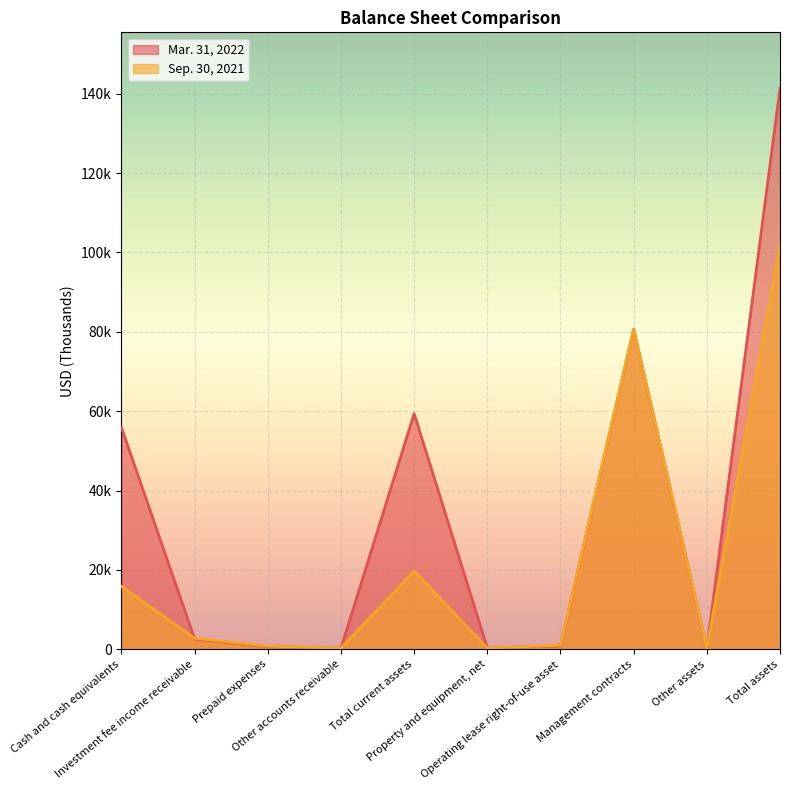

List the series in order of their overall mean, highest first.

Mar. 31, 2022, Sep. 30, 2021